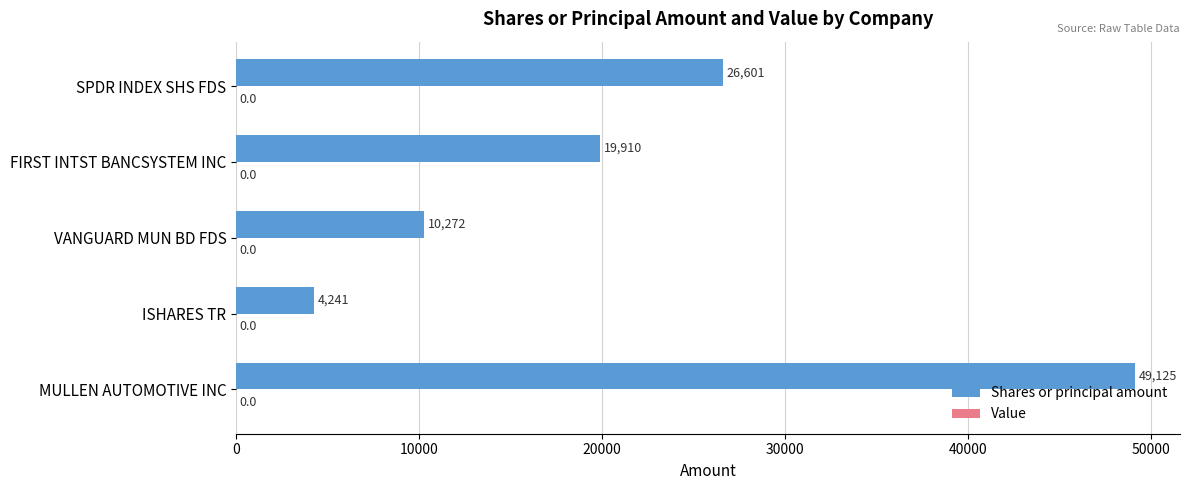

Is it true that the value at ISHARES TR is 4241?

True